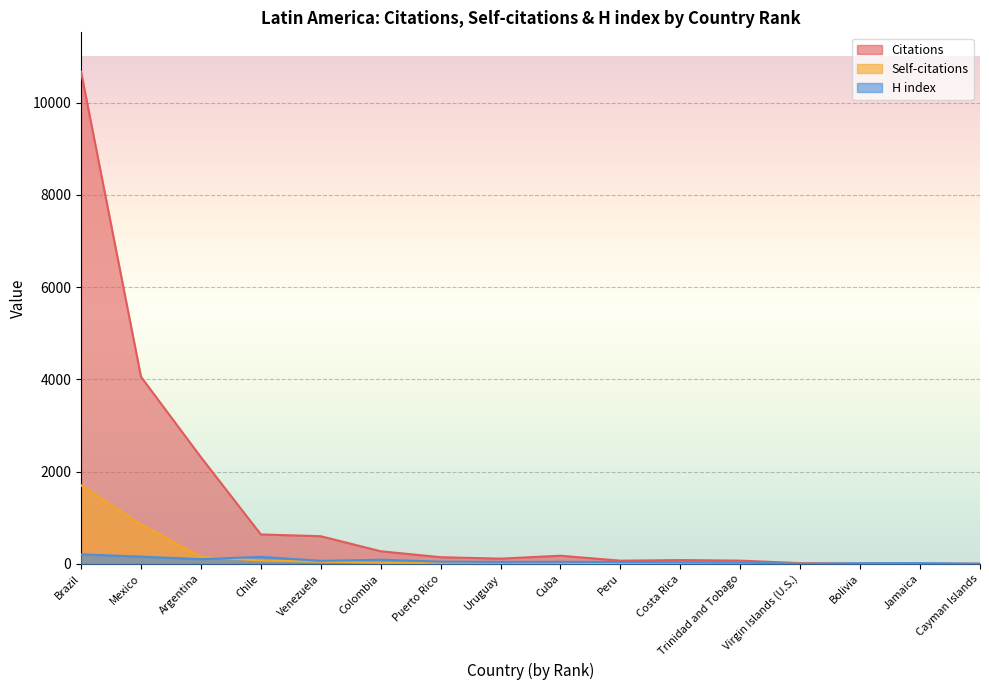

How many interior local valleys does the H index series have?

4